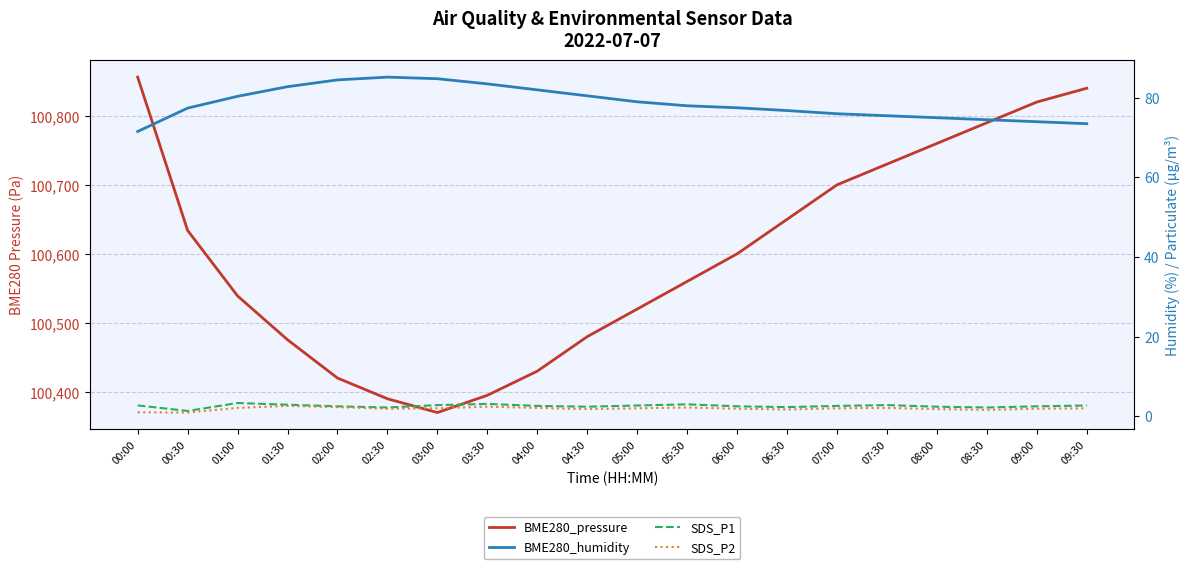

Which series has the largest range (max minus min)?

BME280_pressure